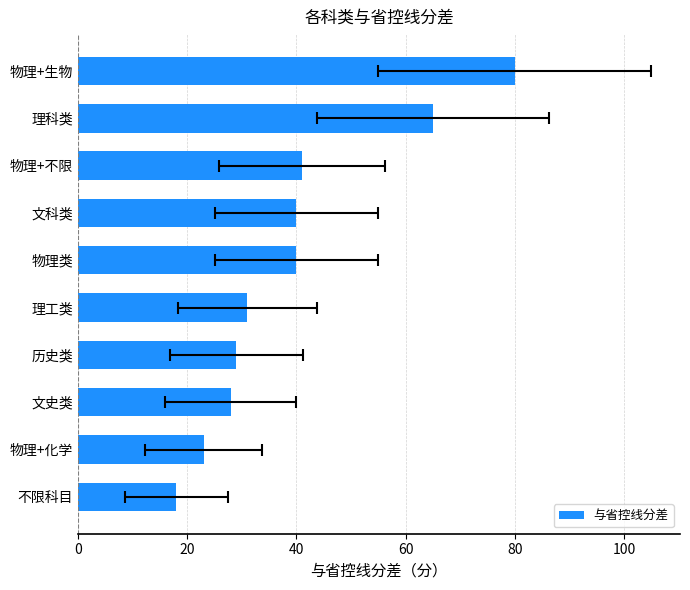

Reading right to left, what are all the values shown in this chart?

80	65	41	40	40	31	29	28	23	18